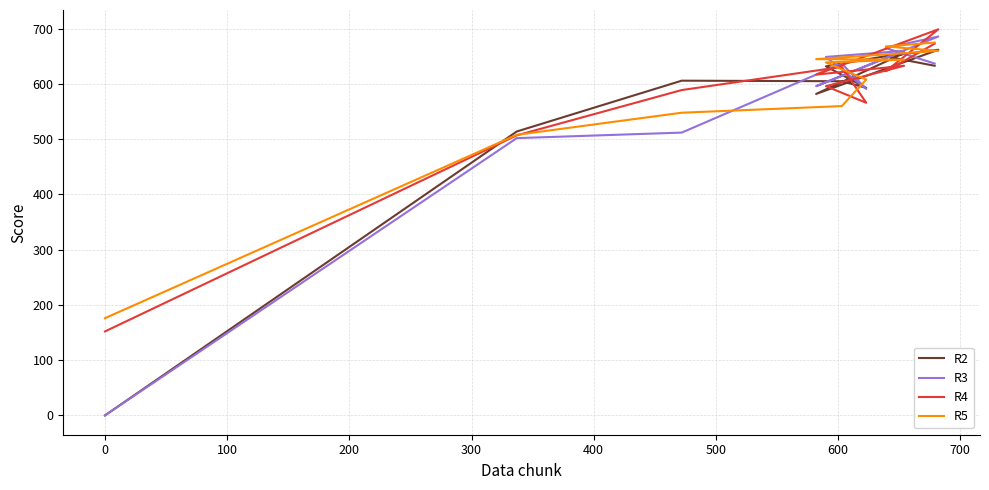

Which series has the largest total across all categories?

R5